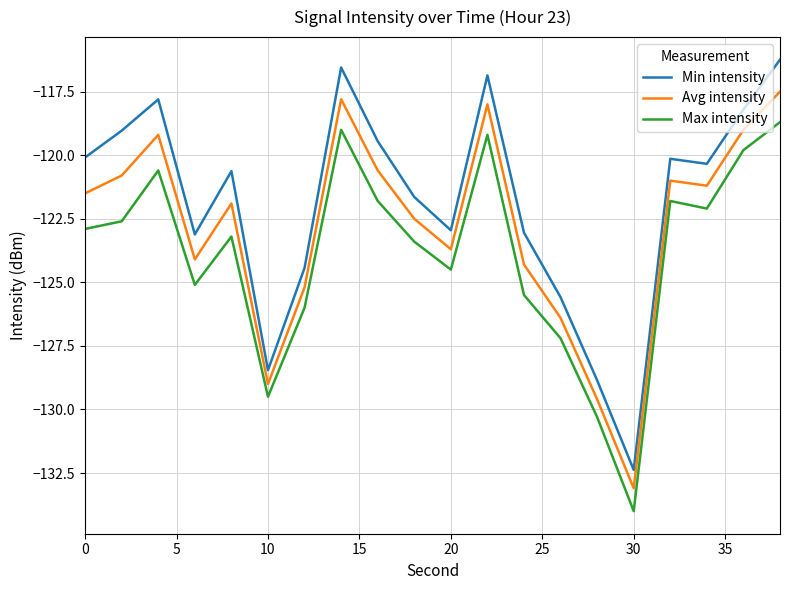

Which series has the largest total across all categories?

Min intensity